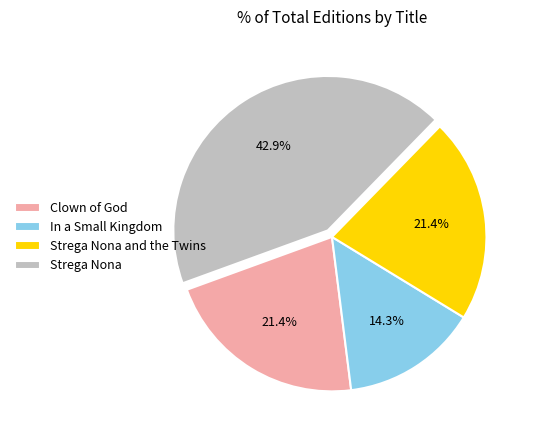

Combined, what portion of the pie is In a Small Kingdom and Strega Nona and the Twins?

35.7%